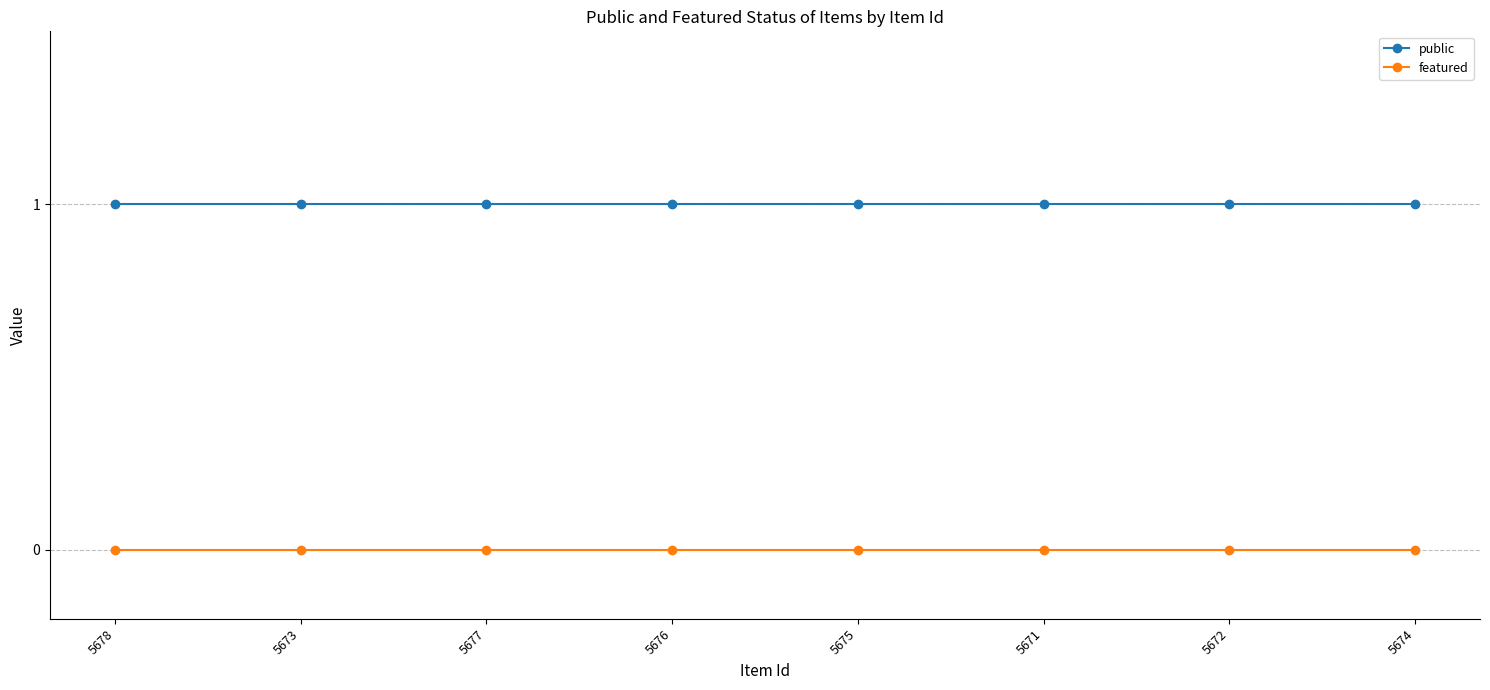

Rank the series at 5678 from lowest to highest value.

featured, public